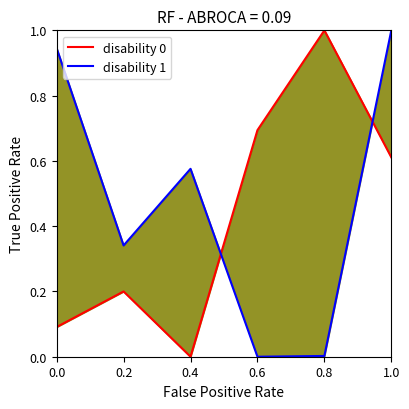

True or false: disability 1 and disability 0 cross at least once.

True